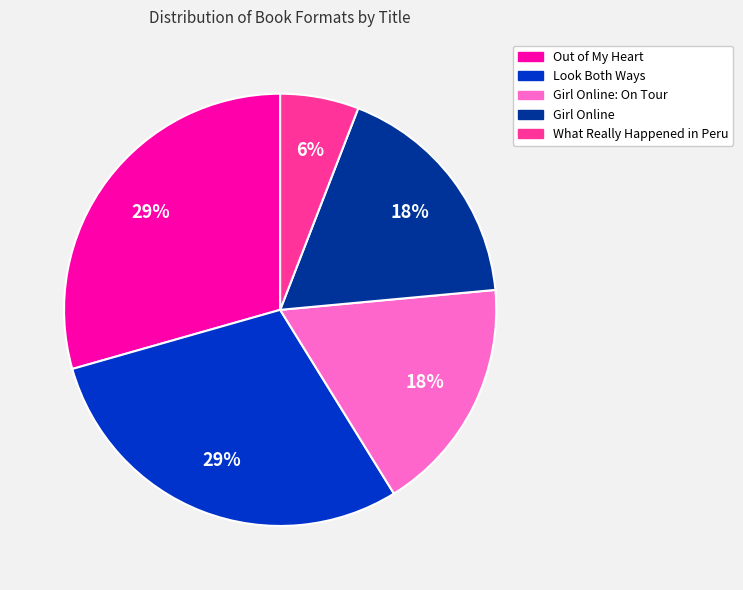

Count the number of slices in the pie.

5